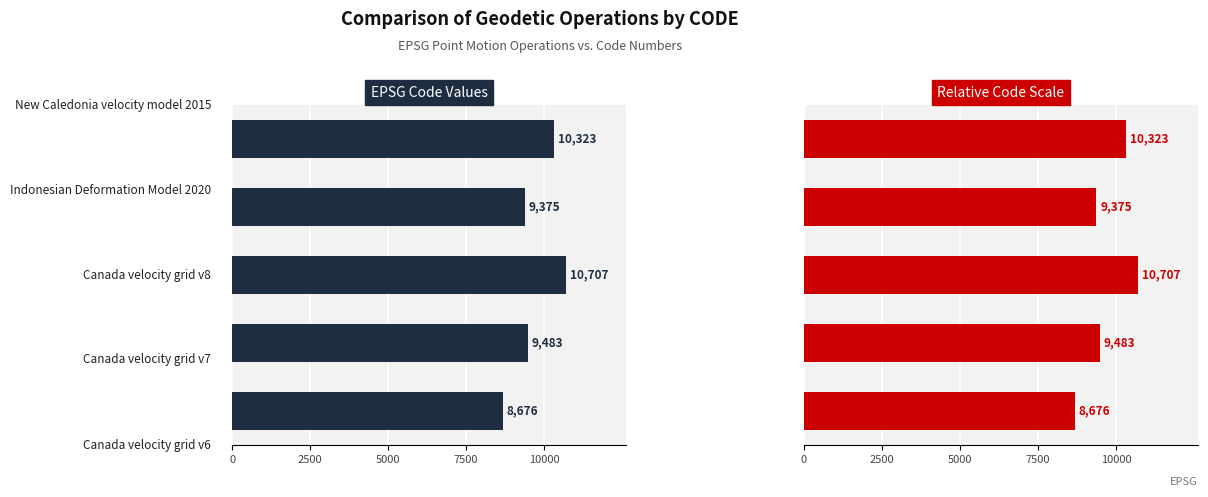

What is the value of the EPSG CODE bar at the 2nd from the left?

9483